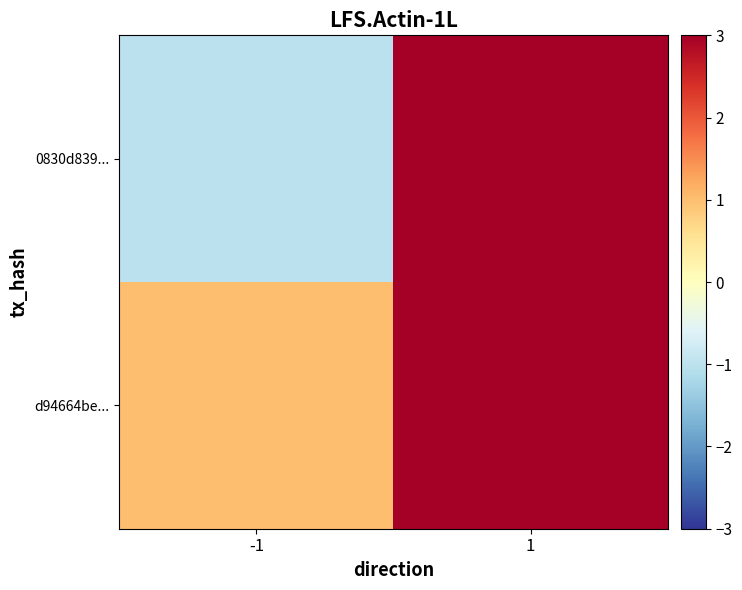

Which series has the widest spread of values?

0830d839...